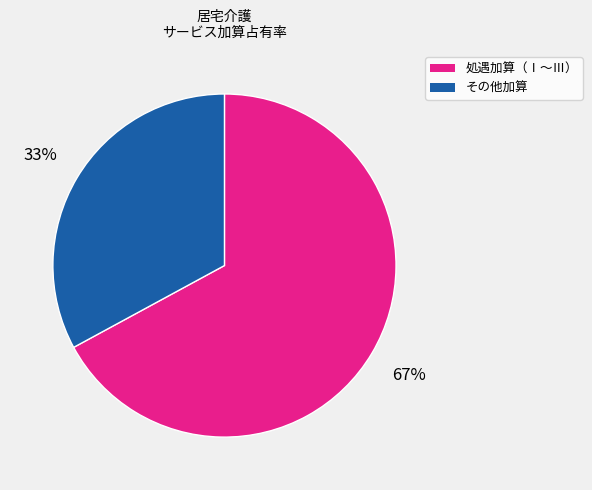

Is there a majority slice in this chart?

Yes